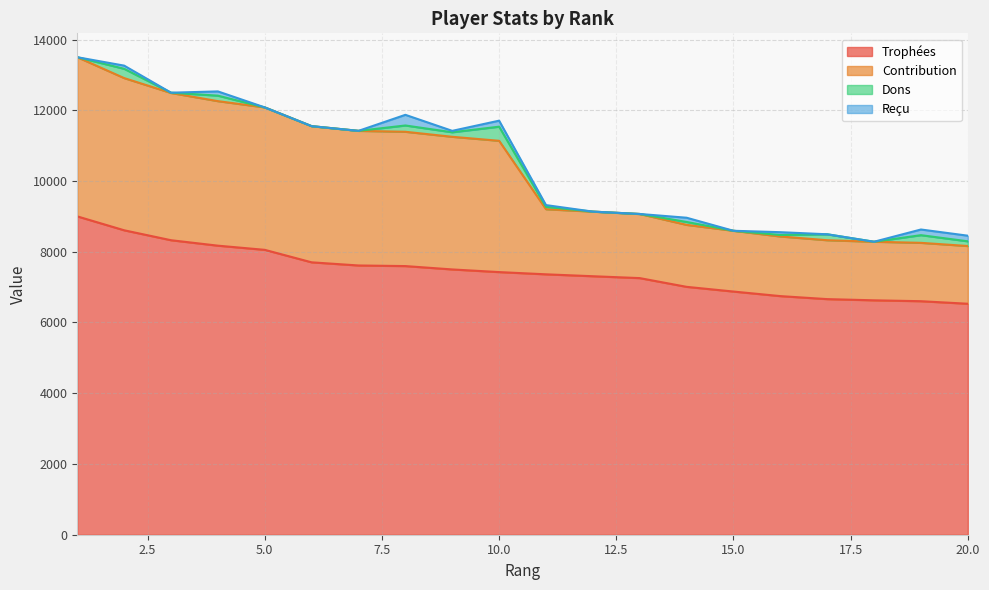

At how many categories does at least one series exceed 8347?

19